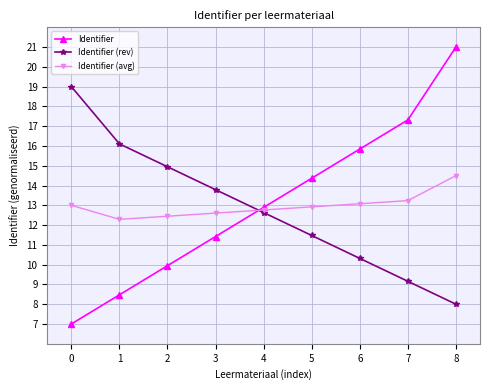

Reading right to left, list all the values displayed in this chart.

Identifier: 21.0	17.3	15.8	14.4	12.9	11.4	9.9	8.5	7.0
Identifier (rev): 8.0	9.2	10.3	11.5	12.6	13.8	14.9	16.1	19.0
Identifier (avg): 14.5	13.2	13.1	12.9	12.8	12.6	12.4	12.3	13.0